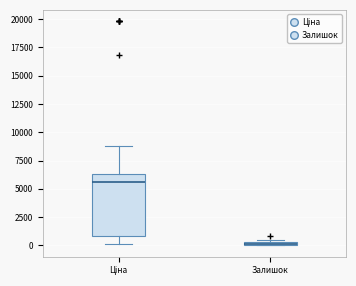

Where is the lower edge of the box for Залишок on the y-axis? The values are not printed on the chart, so give them approximately, as read against the axis.

0